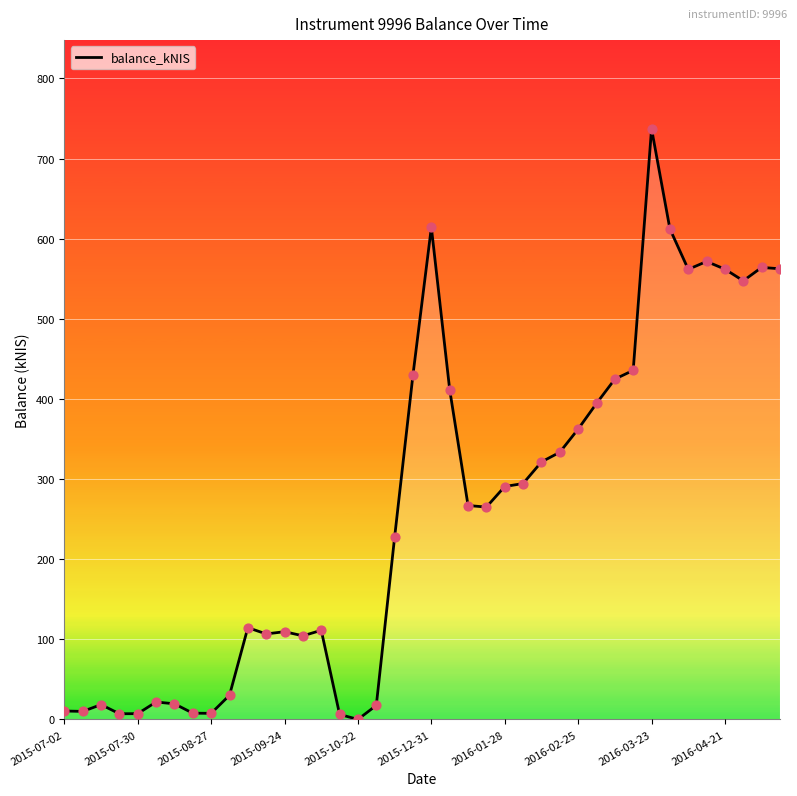

What is the greatest value displayed?

737.2